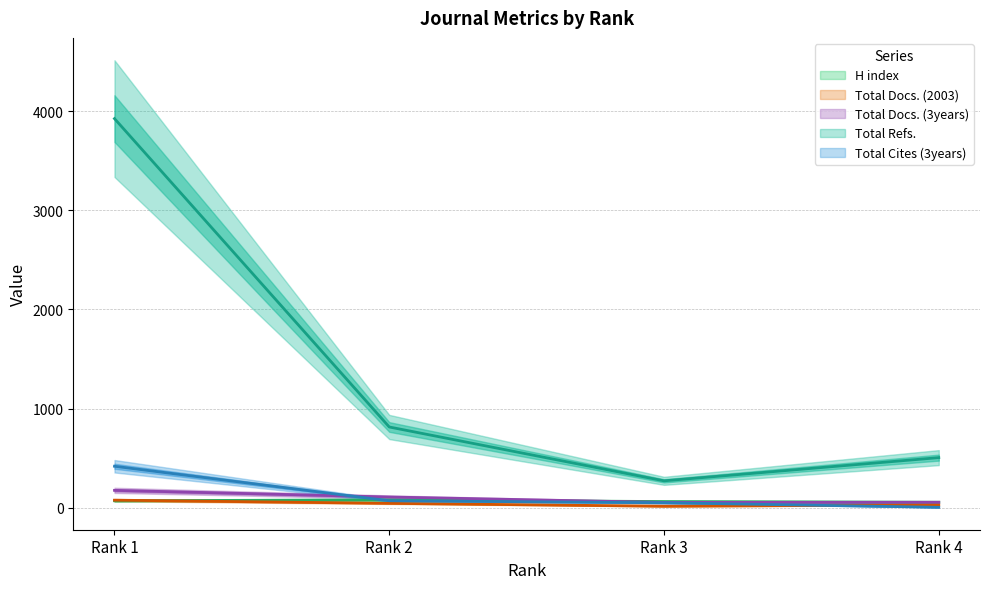

At which label is Total Cites (3years) closest to 211?

Rank 2